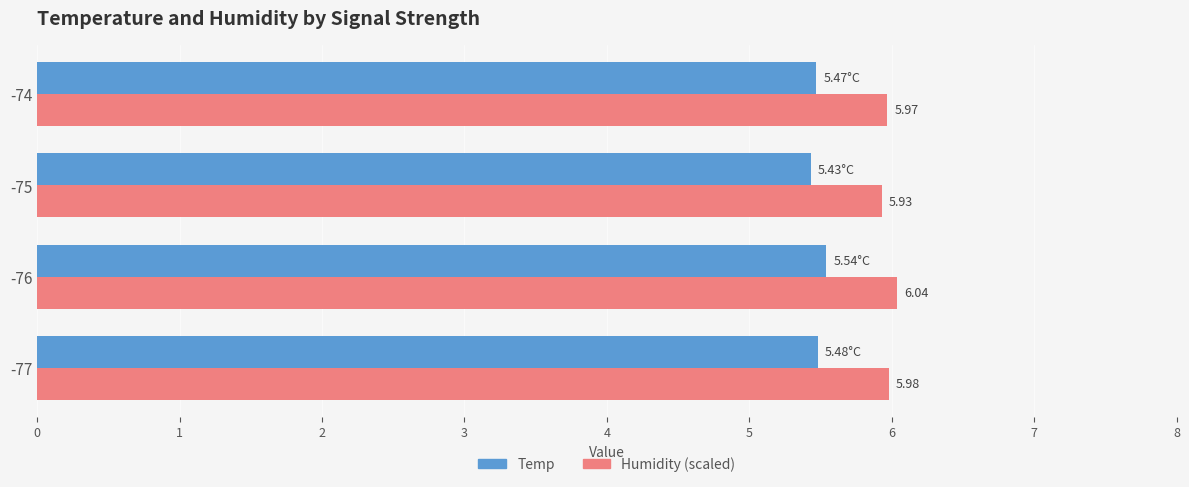

What is the spread (max minus min) of values at -75?

0.5